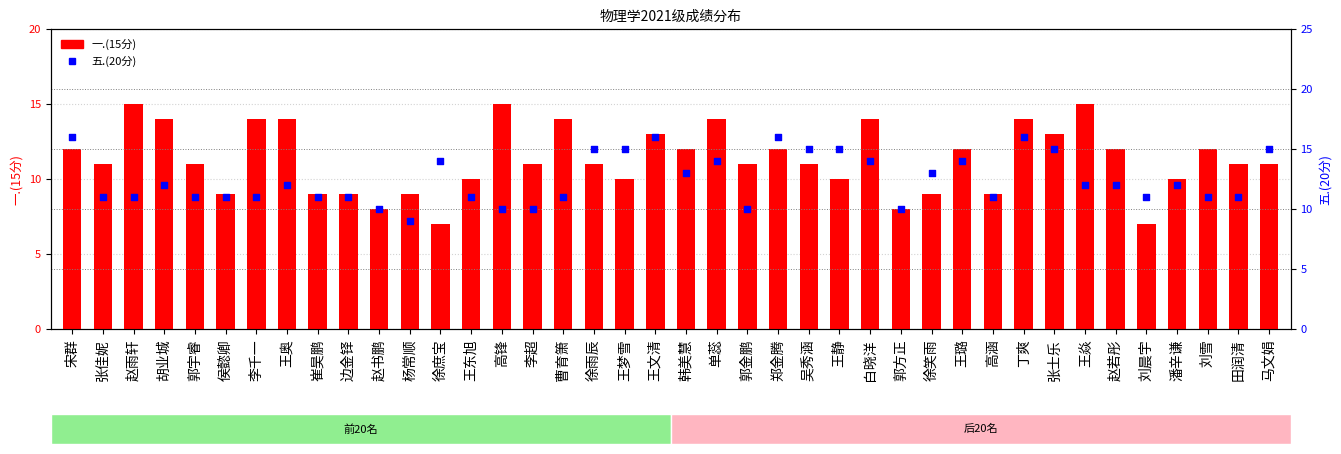

Which series reaches the maximum Y coordinate?

五.(20分)